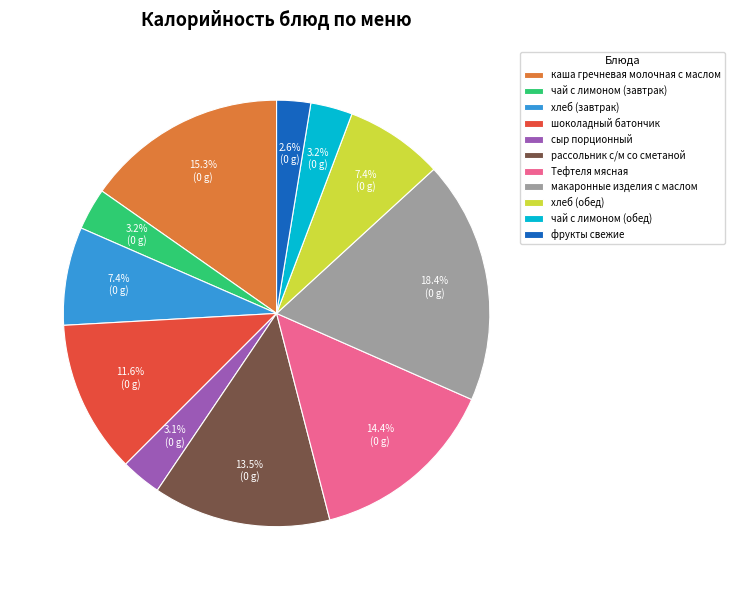

Is it true that каша гречневая молочная с маслом is 2% of the pie?

False